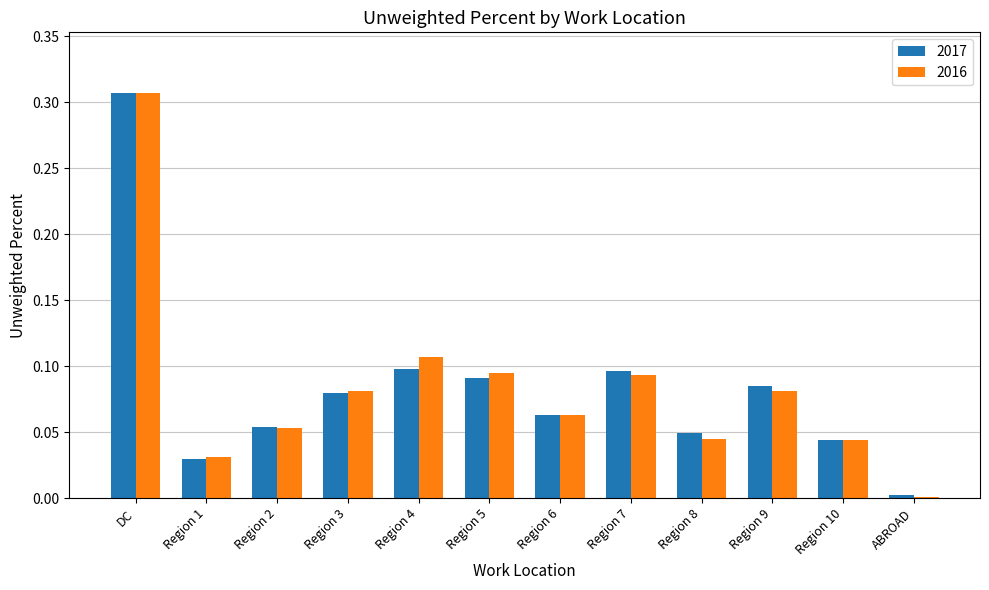

Is the value of 2017 at Region 5 greater than the value of 2016 at DC?

No